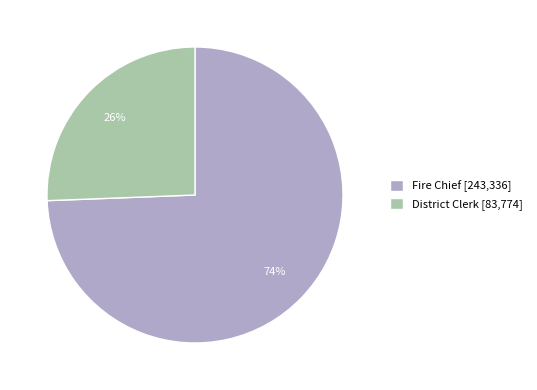

How many segments does this pie chart have?

2